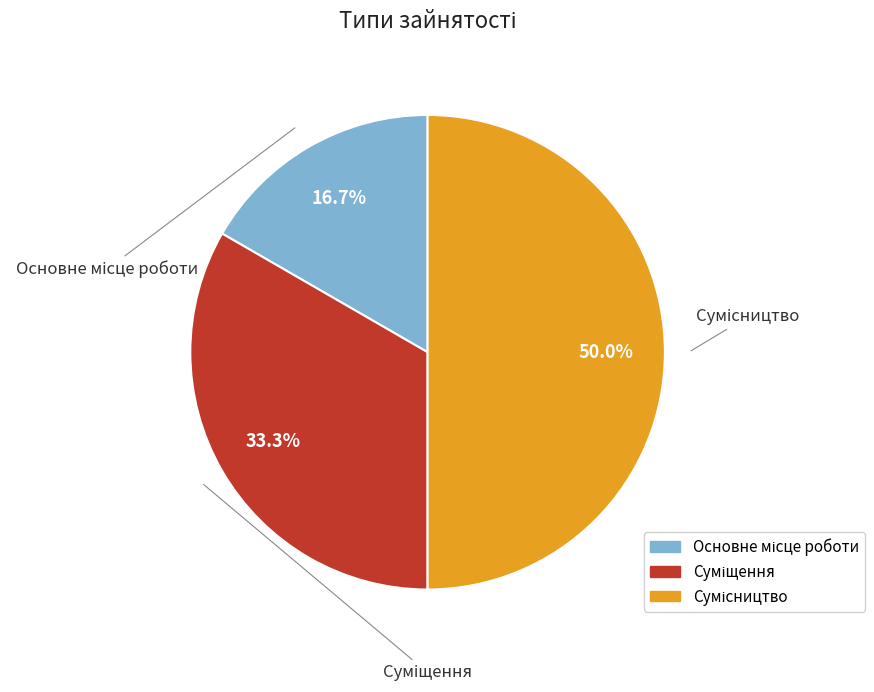

How many slices are in this pie chart?

3